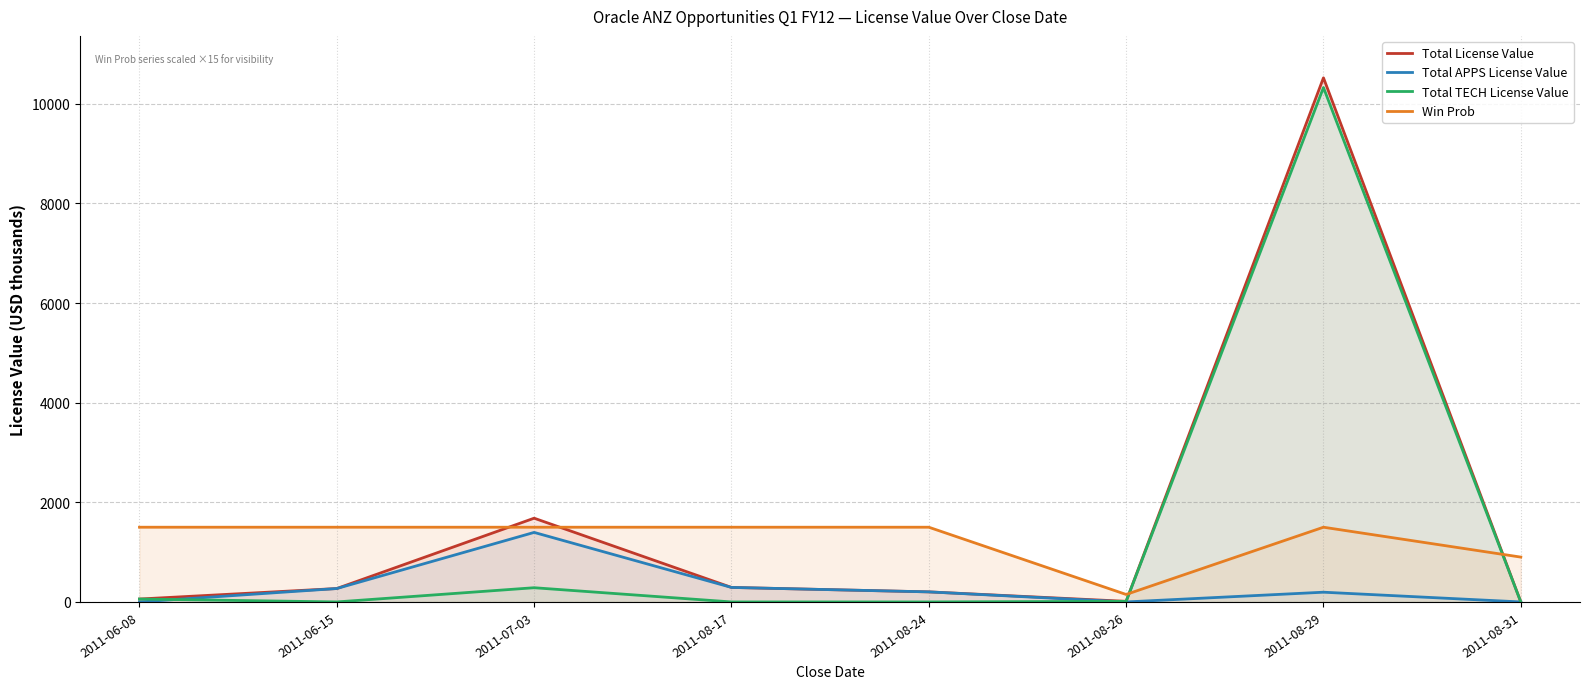

What is the label of the 2nd point from the right?

2011-08-29